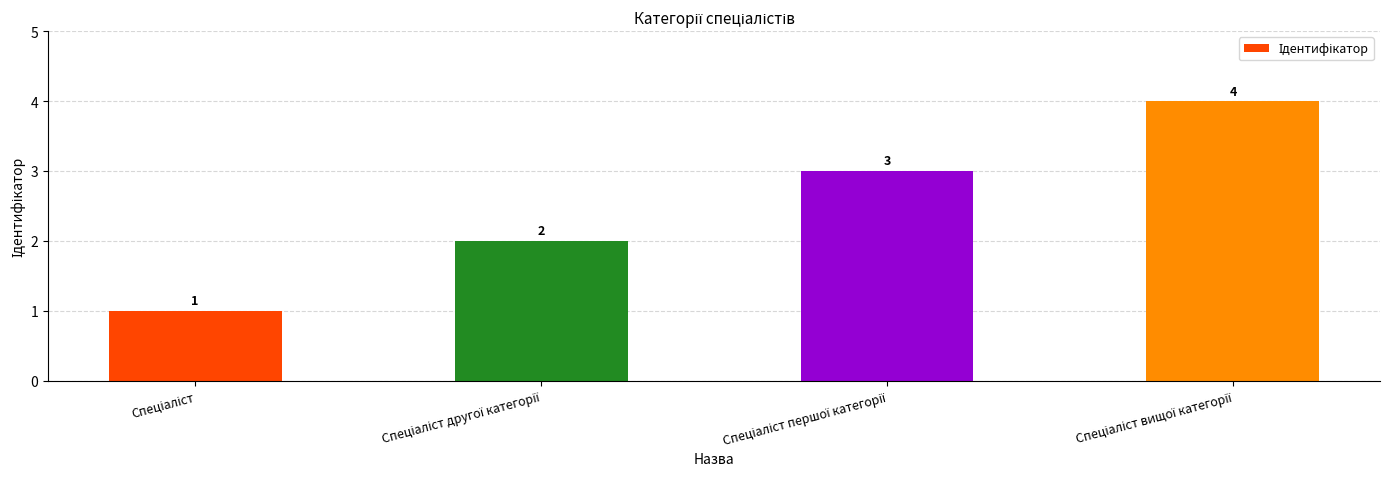

Reading right to left, what are all the values shown in this chart?

4	3	2	1